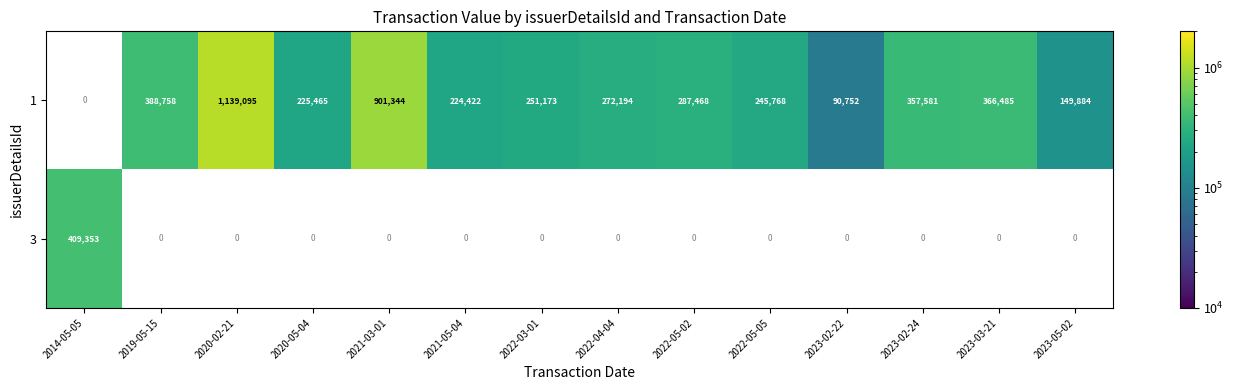

The value of 1 at 2022-05-05 is 245768. True or false?

True